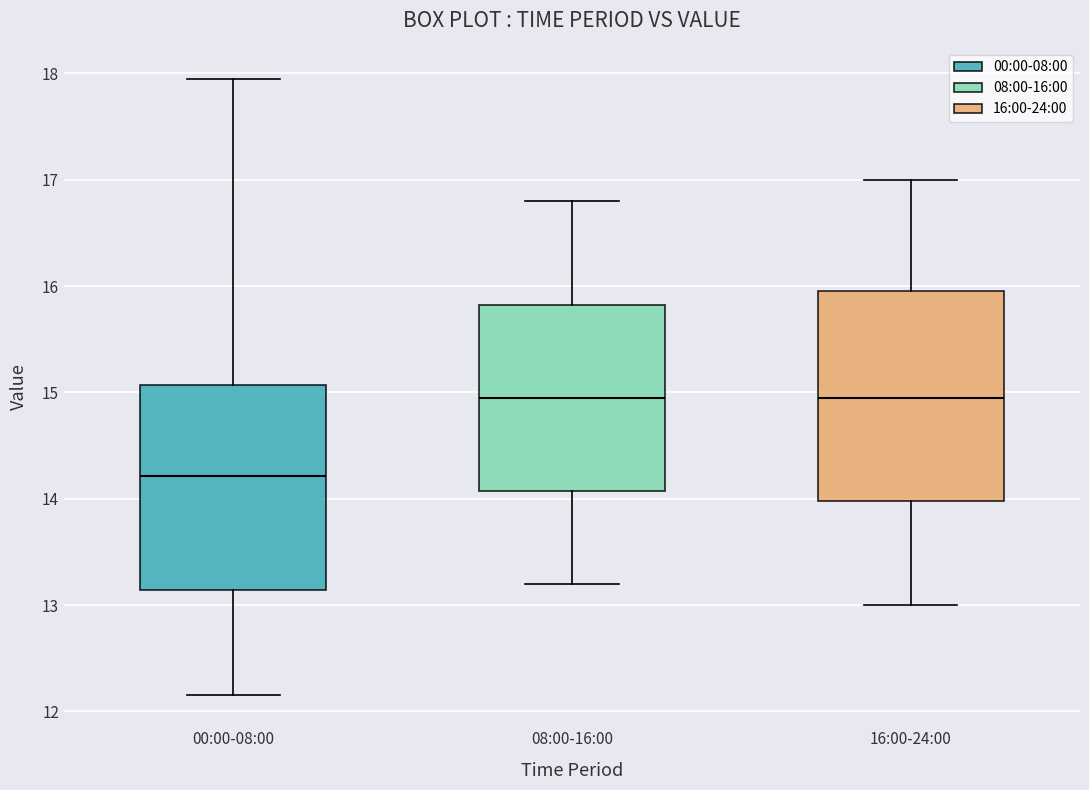

Which box has the lowest median line?

00:00-08:00